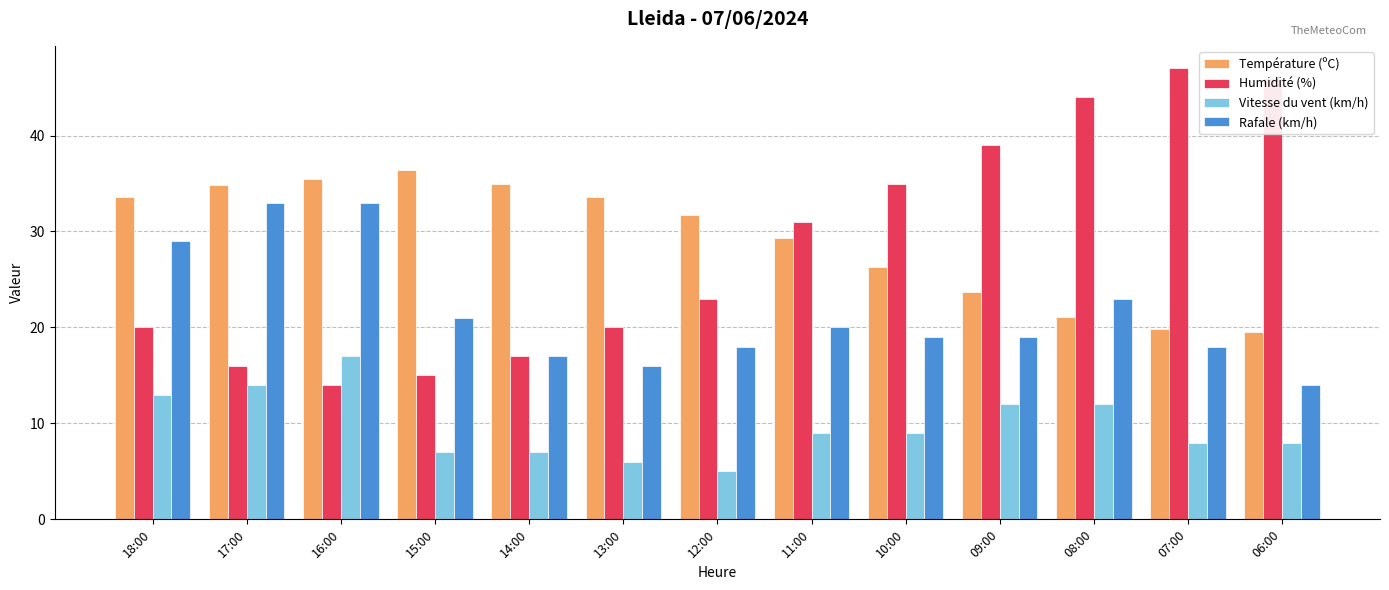

Is the value of Température (ºC) at 10:00 greater than the value of Vitesse du vent (km/h) at 09:00?

Yes